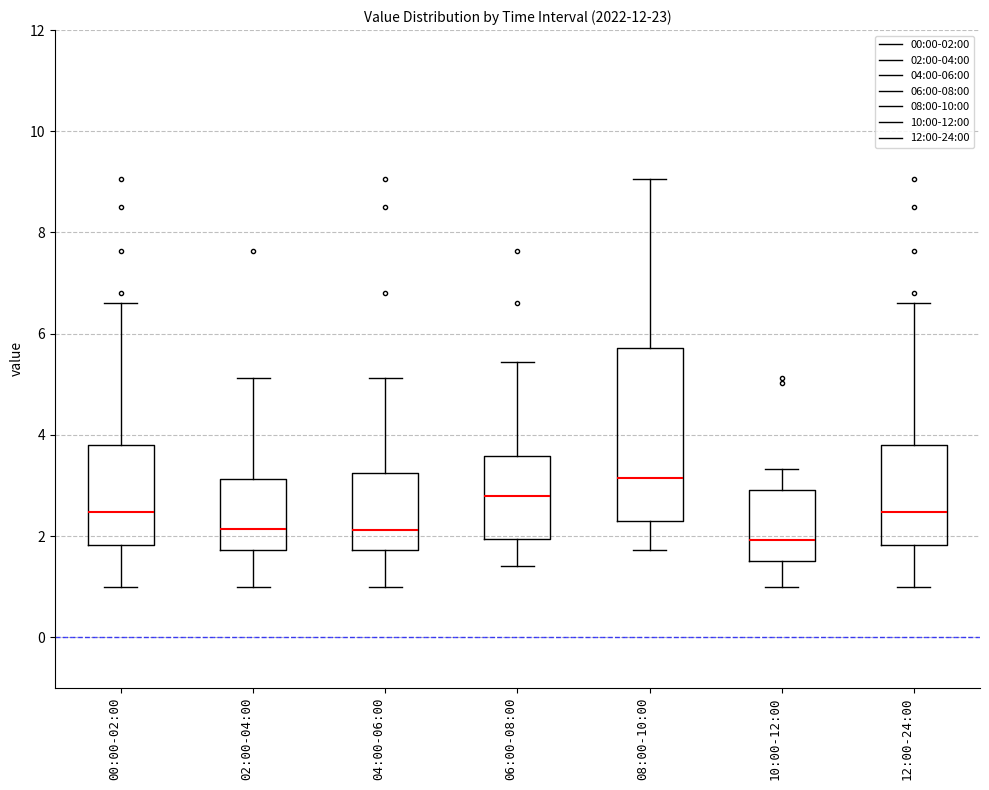

Reading left to right, read every box against the y-axis: the position of its median line, the range the box covers, and the ends of its whiskers. The values are not printed on the chart, so give them approximately, as read against the axis.

00:00-02:00: median 2.4, box 1.8 to 3.8, whiskers 1.0 to 6.6
02:00-04:00: median 2.2, box 1.8 to 3.2, whiskers 1.0 to 5.2
04:00-06:00: median 2.2, box 1.8 to 3.2, whiskers 1.0 to 5.2
06:00-08:00: median 2.8, box 2.0 to 3.6, whiskers 1.4 to 5.4
08:00-10:00: median 3.2, box 2.2 to 5.8, whiskers 1.8 to 9.0
10:00-12:00: median 2.0, box 1.6 to 3.0, whiskers 1.0 to 3.4
12:00-24:00: median 2.4, box 1.8 to 3.8, whiskers 1.0 to 6.6